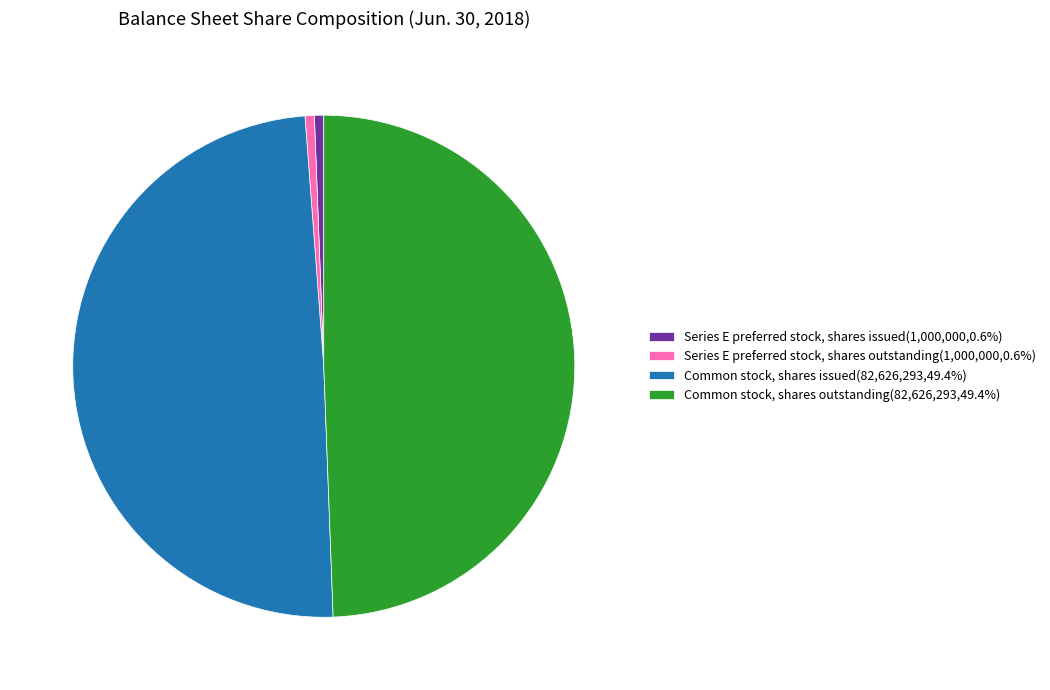

Does any single category account for the majority?

No